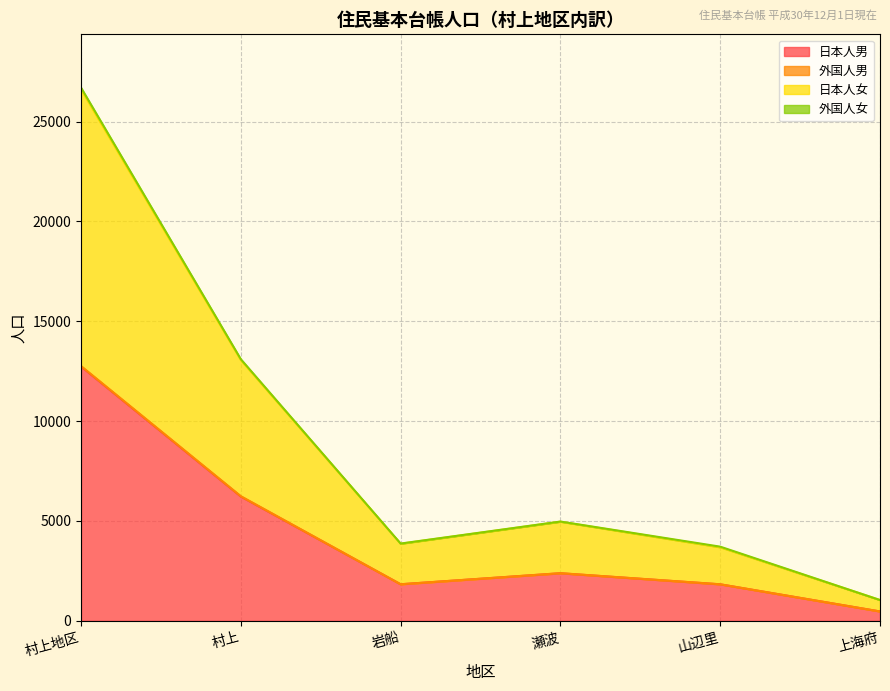

Where is the first local minimum for 日本人女?

岩船